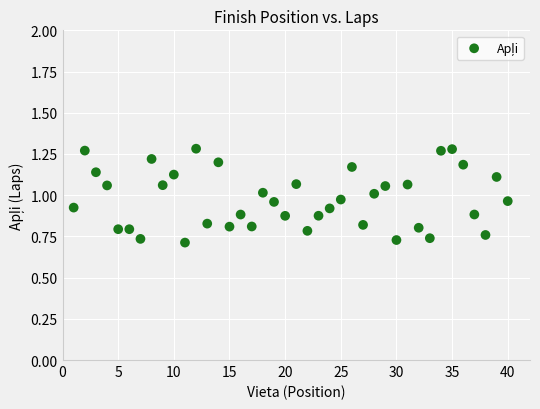

What is the range of X values (max minus min)?

39.0